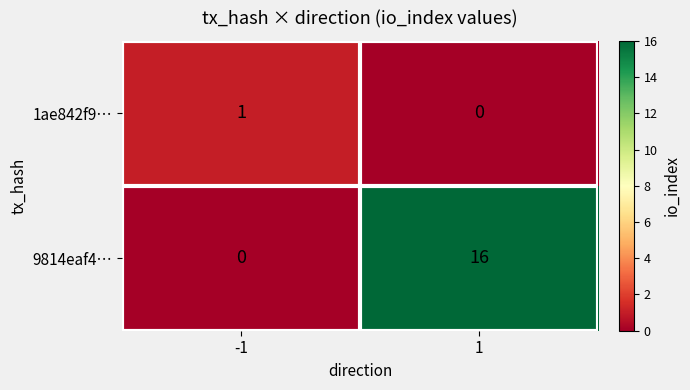

Rank the categories by 9814eaf4… value from lowest to highest.

-1, 1